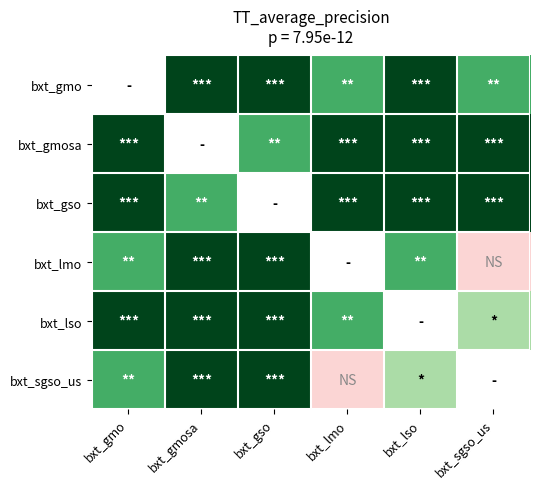

At which category is the sum across all series the highest?

bxt_gmosa